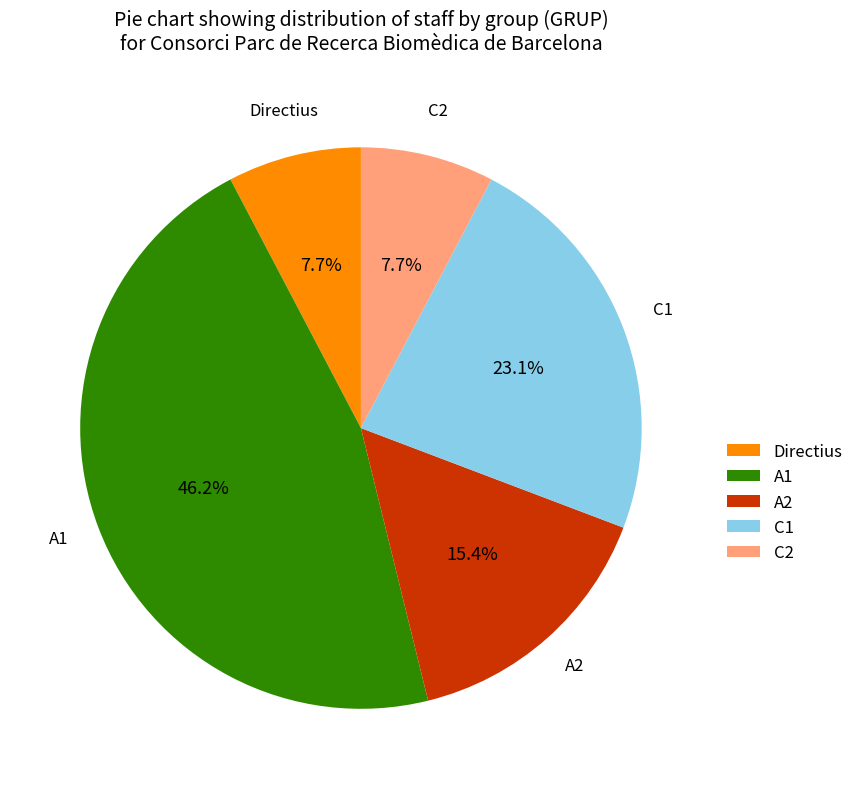

Count the number of slices in the pie.

5